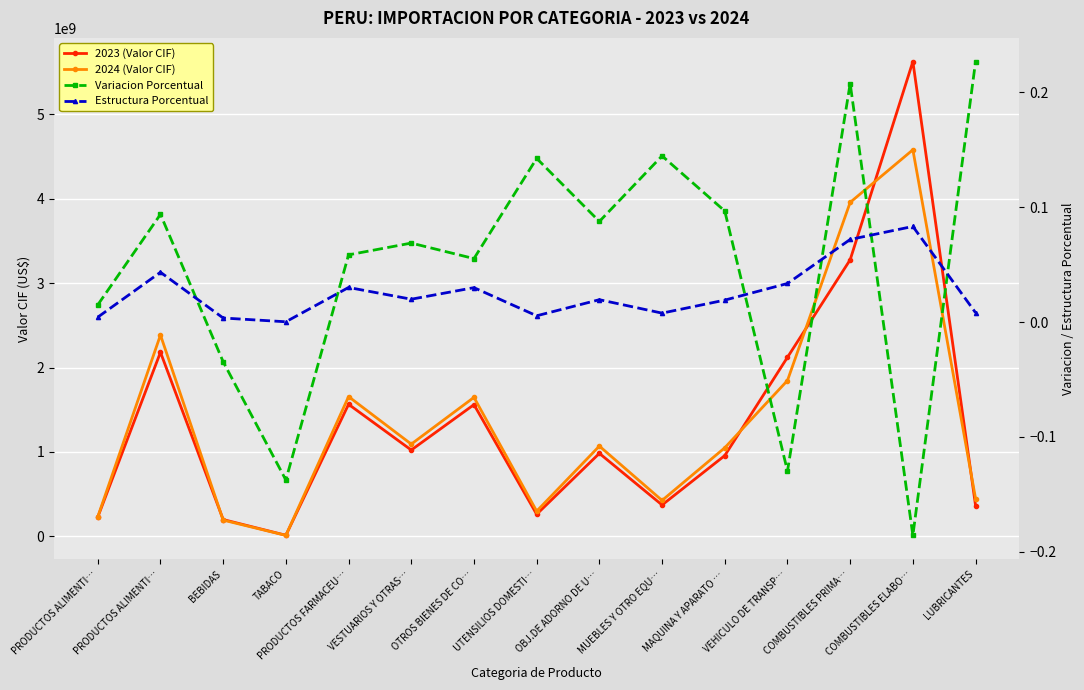

What is the difference between the maximum and minimum values in the Variacion Porcentual series?

0.4